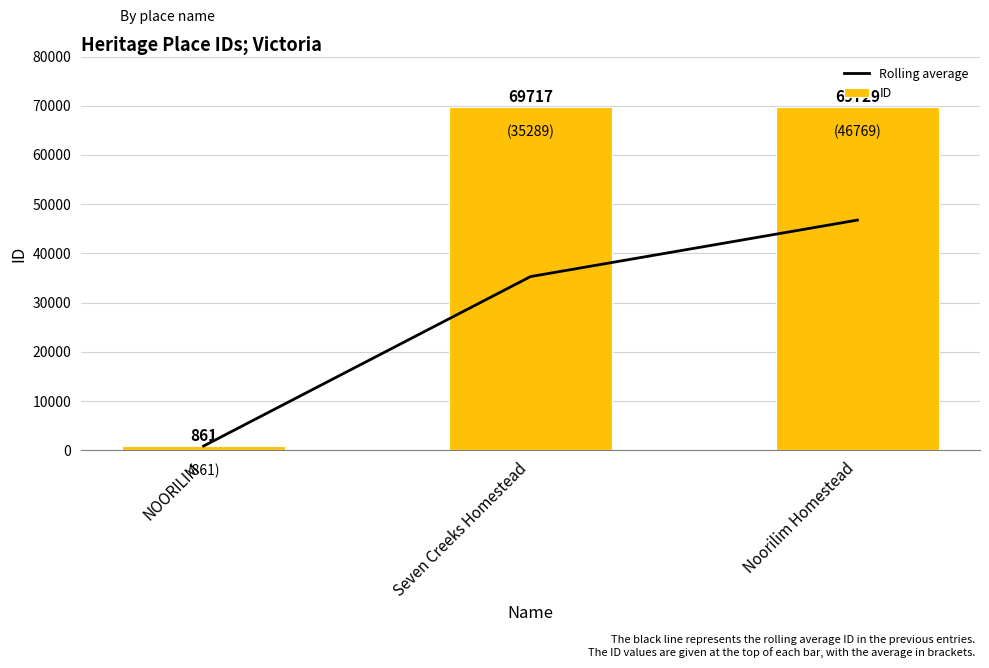

What position from the left is NOORILIM?

1